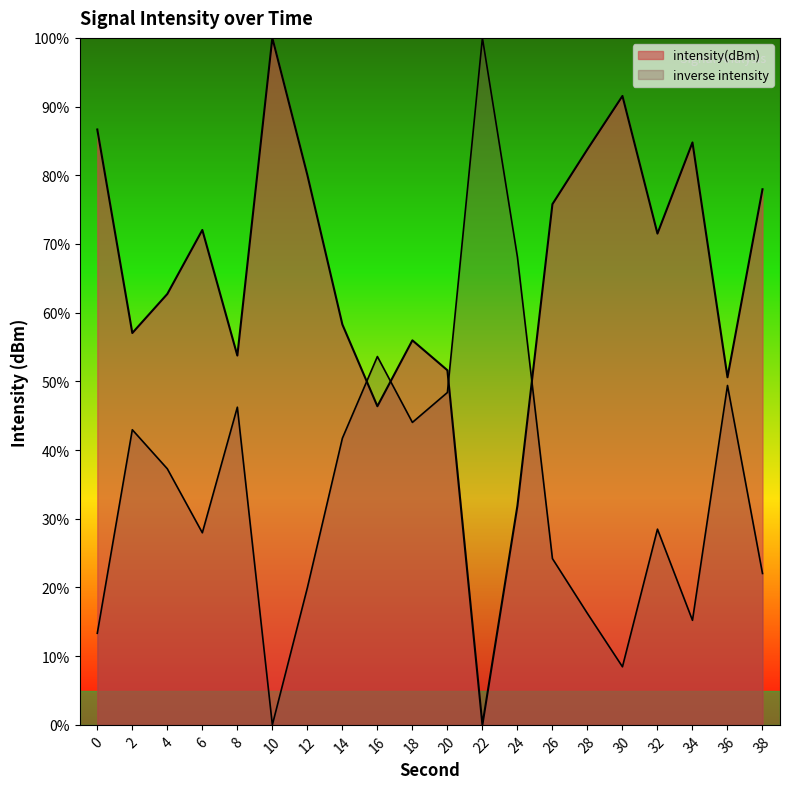

Reading left to right, list all the values displayed in this chart.

0=86.7	2=57.0	4=62.7	6=72.0	8=53.8	10=100.0	12=80.0	14=58.3	16=46.4	18=56.0	20=51.6	22=0.0	24=31.9	26=75.8	28=83.8	30=91.5	32=71.5	34=84.8	36=50.6	38=78.0